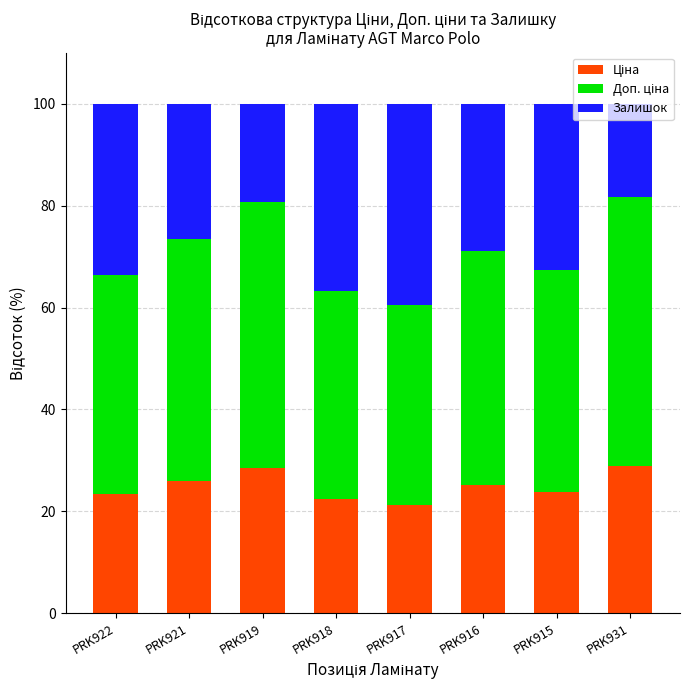

What is the total value across all series at PRK917?

100.0